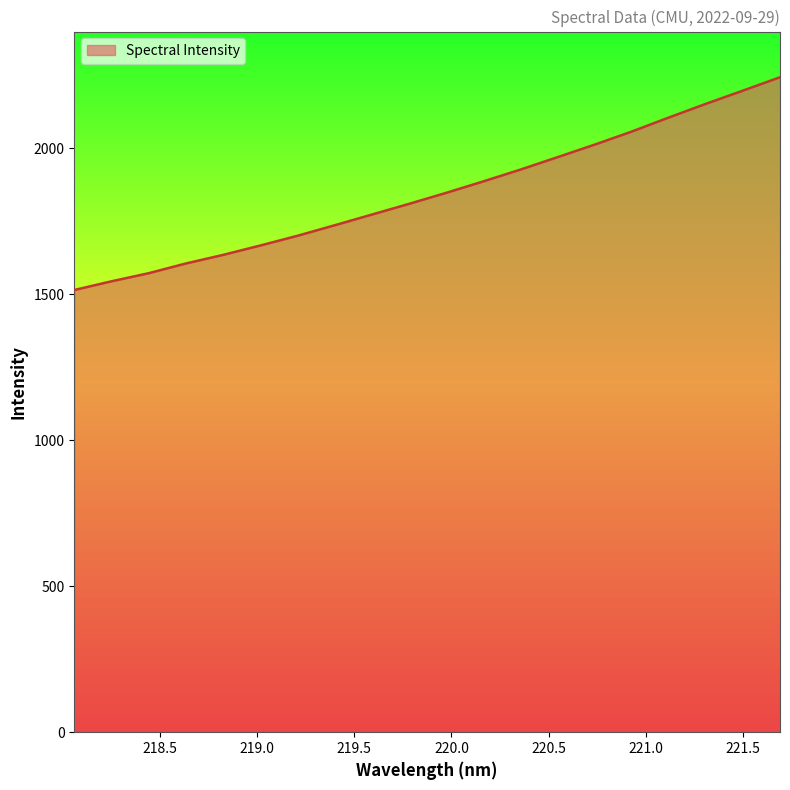

What is the average value?

1847.8